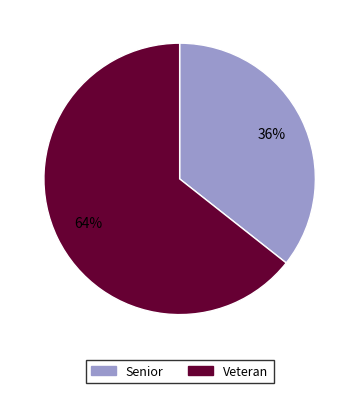

How many segments does this pie chart have?

2